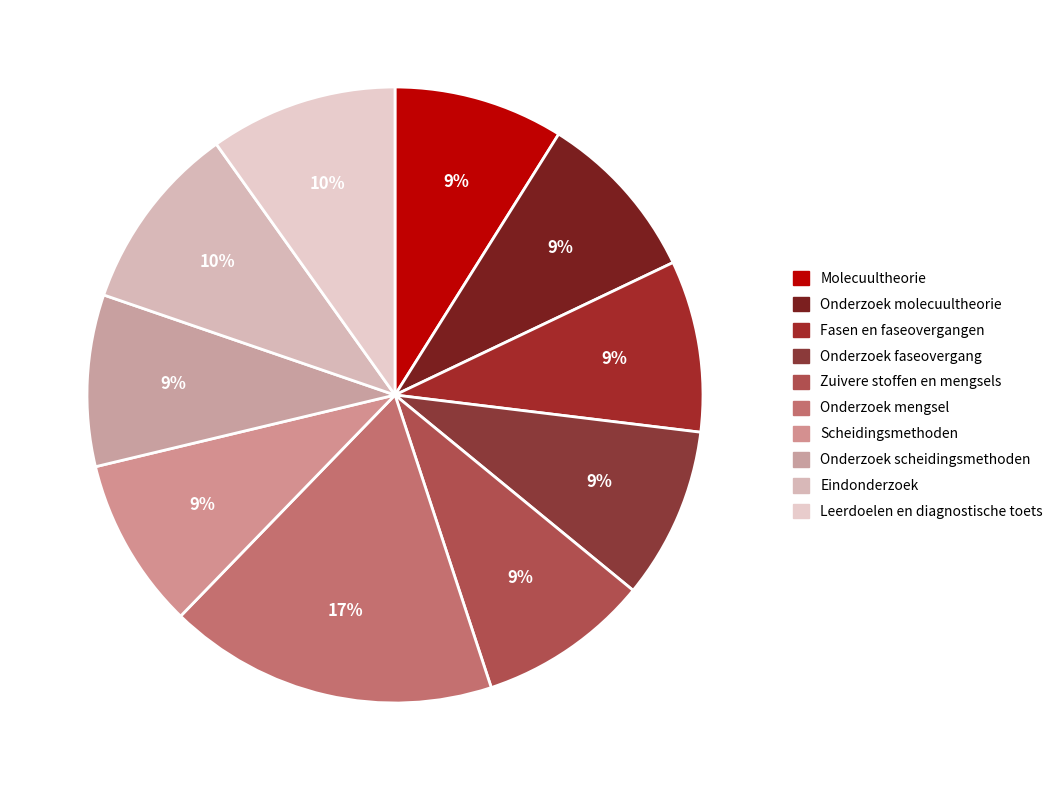

Is it true that Zuivere stoffen en mengsels is 9% of the pie?

True